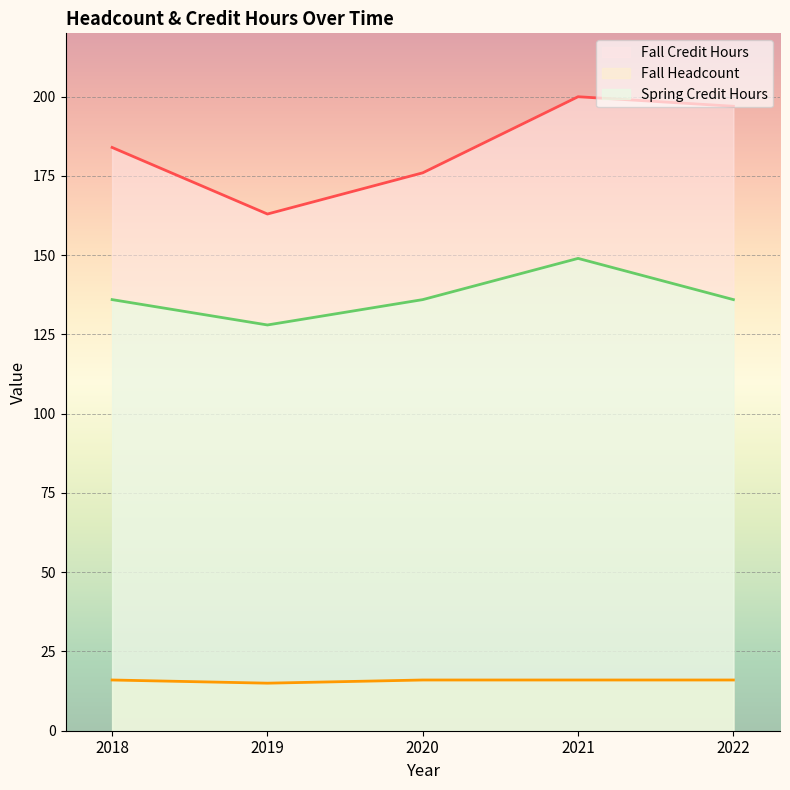

How many lines are shown in the chart?

3